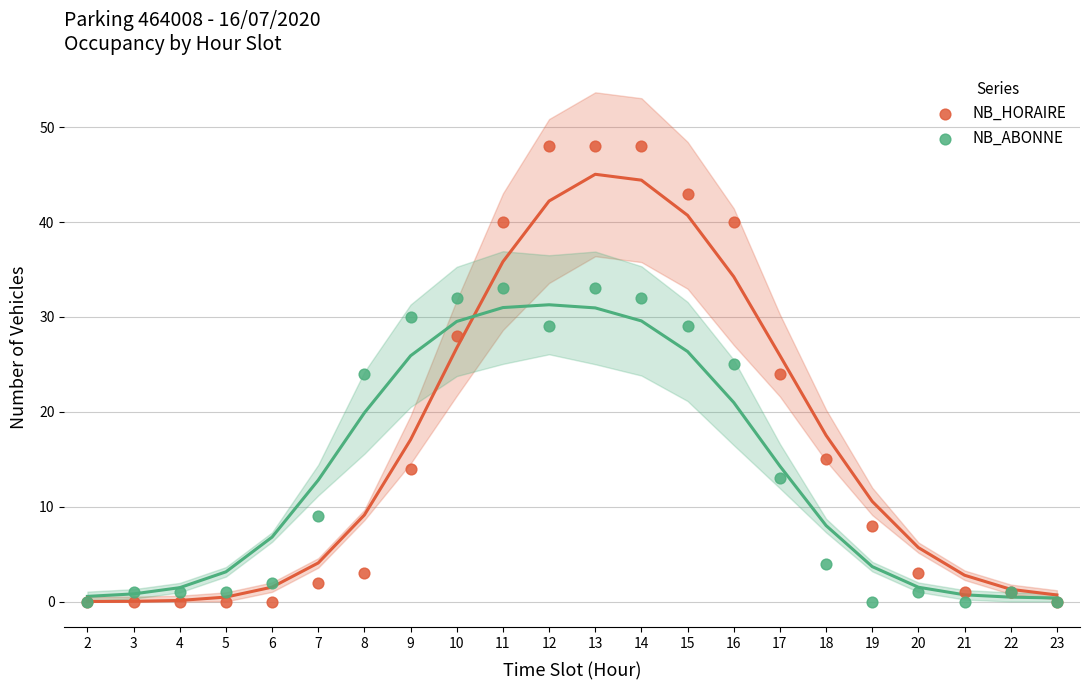

Which series contains the highest Y value?

NB_HORAIRE